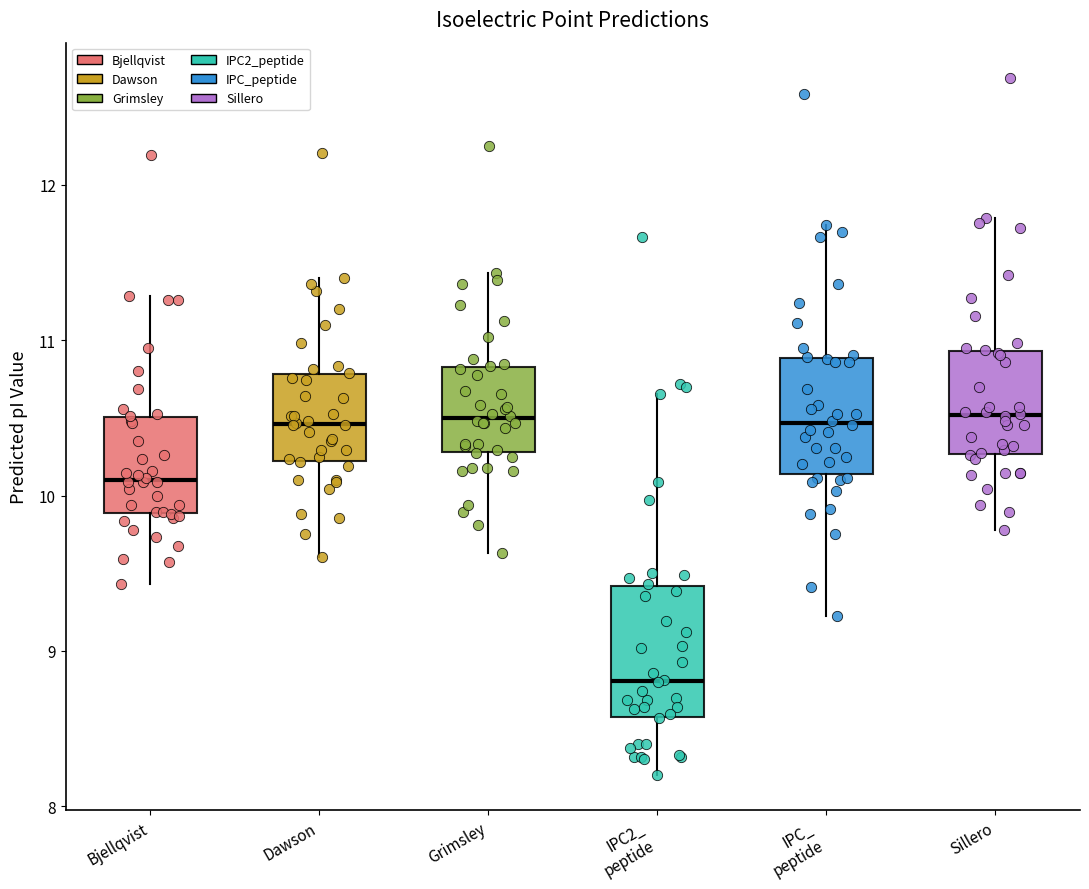

Reading left to right, read every box against the y-axis: the position of its median line, the range the box covers, and the ends of its whiskers. The values are not printed on the chart, so give them approximately, as read against the axis.

Bjellqvist: median 10.1, box 9.9 to 10.5, whiskers 9.4 to 11.3
Dawson: median 10.5, box 10.2 to 10.8, whiskers 9.6 to 11.4
Grimsley: median 10.5, box 10.3 to 10.8, whiskers 9.6 to 11.4
IPC2_ peptide: median 8.8, box 8.6 to 9.4, whiskers 8.2 to 10.7
IPC_ peptide: median 10.5, box 10.1 to 10.9, whiskers 9.2 to 11.7
Sillero: median 10.5, box 10.3 to 10.9, whiskers 9.8 to 11.8